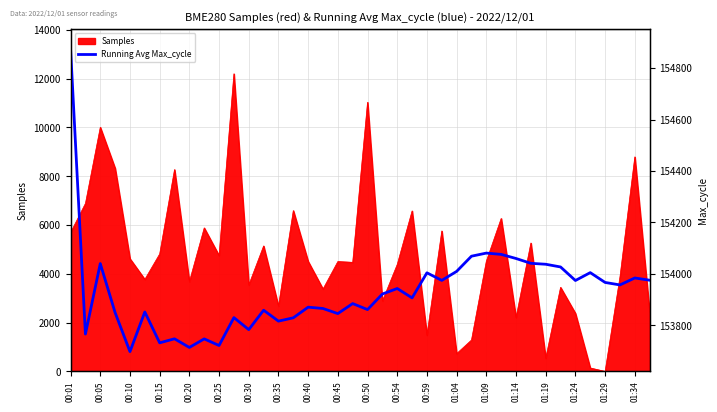

True or false: the data shows 153906.6 at 23.

True